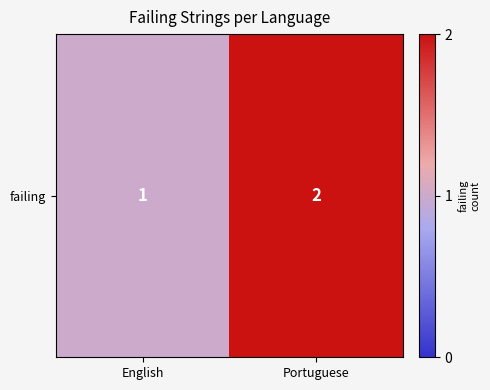

The chart shows a value of 1 at English. True or false?

True